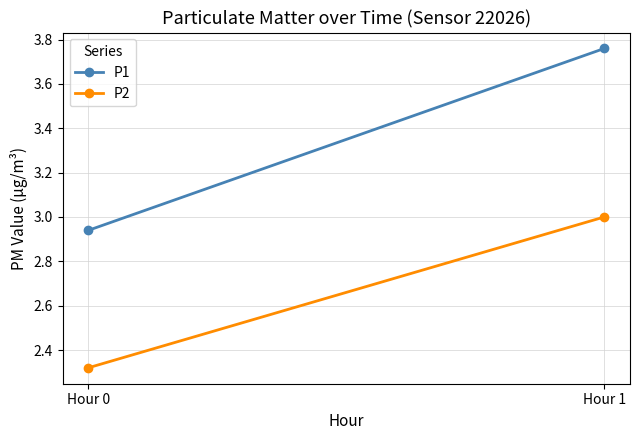

Which series has the largest range (max minus min)?

P1